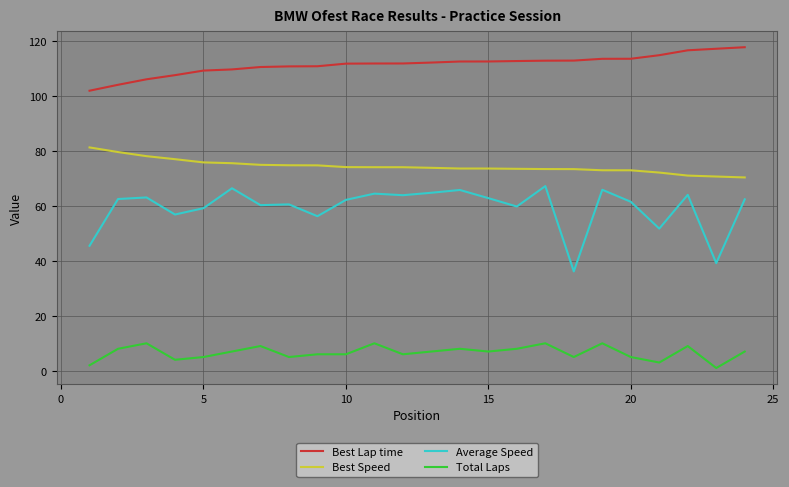

What is the minimum value for Best Speed?

70.3